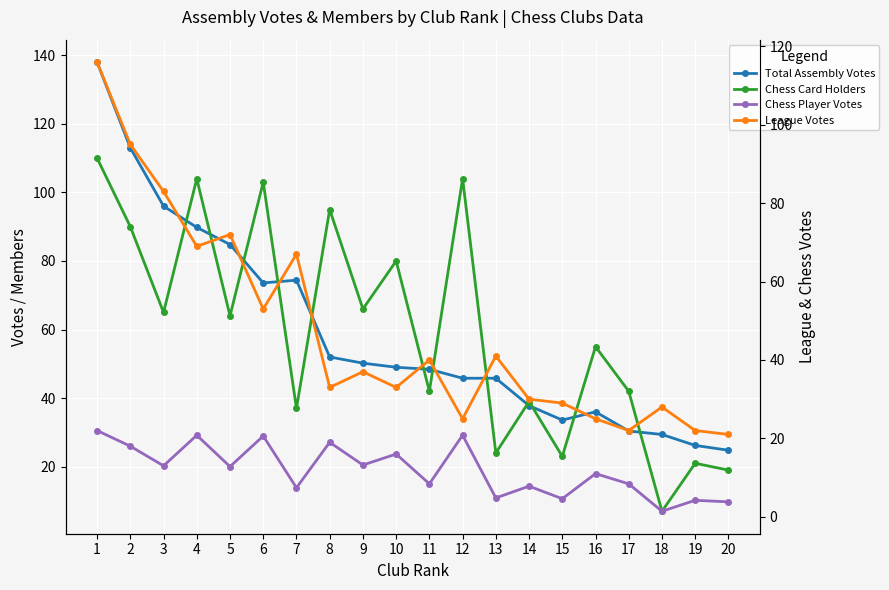

At which label does League Votes first exceed 37?

1